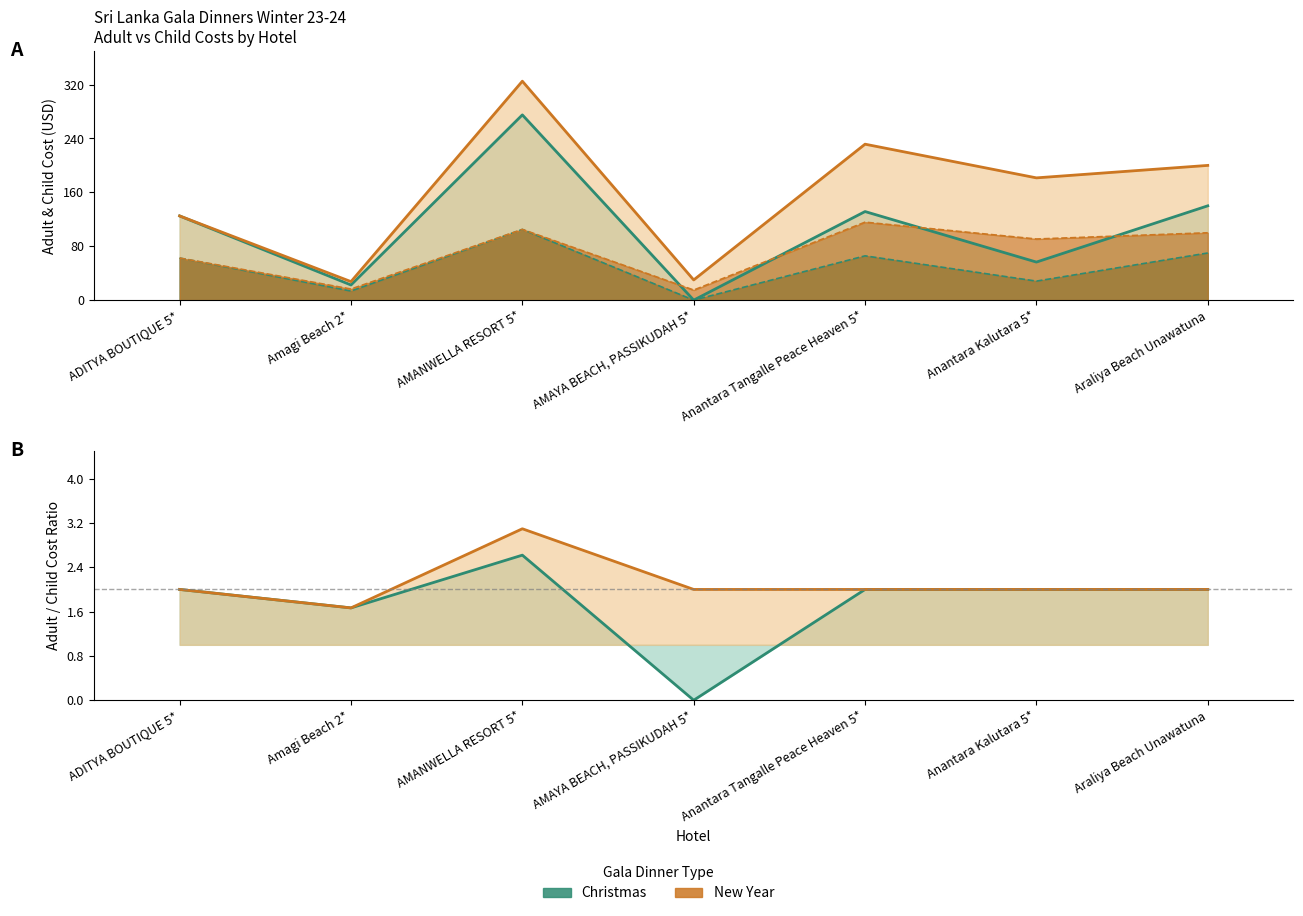

Reading left to right, what are all the values shown in this chart?

Adult cost (Christmas): ADITYA BOUTIQUE 5*=125.0	Amagi Beach 2*=22.5	AMANWELLA RESORT 5*=275.0	AMAYA BEACH, PASSIKUDAH 5*=0.0	Anantara Tangalle Peace Heaven 5*=131.5	Anantara Kalutara 5*=56.5	Araliya Beach Unawatuna=140.0
Child cost (Christmas): ADITYA BOUTIQUE 5*=62.5	Amagi Beach 2*=13.5	AMANWELLA RESORT 5*=105.0	AMAYA BEACH, PASSIKUDAH 5*=0.0	Anantara Tangalle Peace Heaven 5*=65.8	Anantara Kalutara 5*=28.2	Araliya Beach Unawatuna=70.0
Adult cost (New Year): ADITYA BOUTIQUE 5*=125.0	Amagi Beach 2*=27.5	AMANWELLA RESORT 5*=325.0	AMAYA BEACH, PASSIKUDAH 5*=30.0	Anantara Tangalle Peace Heaven 5*=231.5	Anantara Kalutara 5*=181.5	Araliya Beach Unawatuna=200.0
Child cost (New Year): ADITYA BOUTIQUE 5*=62.5	Amagi Beach 2*=16.5	AMANWELLA RESORT 5*=105.0	AMAYA BEACH, PASSIKUDAH 5*=15.0	Anantara Tangalle Peace Heaven 5*=115.8	Anantara Kalutara 5*=90.8	Araliya Beach Unawatuna=100.0
Adult/Child ratio (Christmas): ADITYA BOUTIQUE 5*=2.0	Amagi Beach 2*=1.7	AMANWELLA RESORT 5*=2.6	AMAYA BEACH, PASSIKUDAH 5*=0.0	Anantara Tangalle Peace Heaven 5*=2.0	Anantara Kalutara 5*=2.0	Araliya Beach Unawatuna=2.0
Adult/Child ratio (New Year): ADITYA BOUTIQUE 5*=2.0	Amagi Beach 2*=1.7	AMANWELLA RESORT 5*=3.1	AMAYA BEACH, PASSIKUDAH 5*=2.0	Anantara Tangalle Peace Heaven 5*=2.0	Anantara Kalutara 5*=2.0	Araliya Beach Unawatuna=2.0